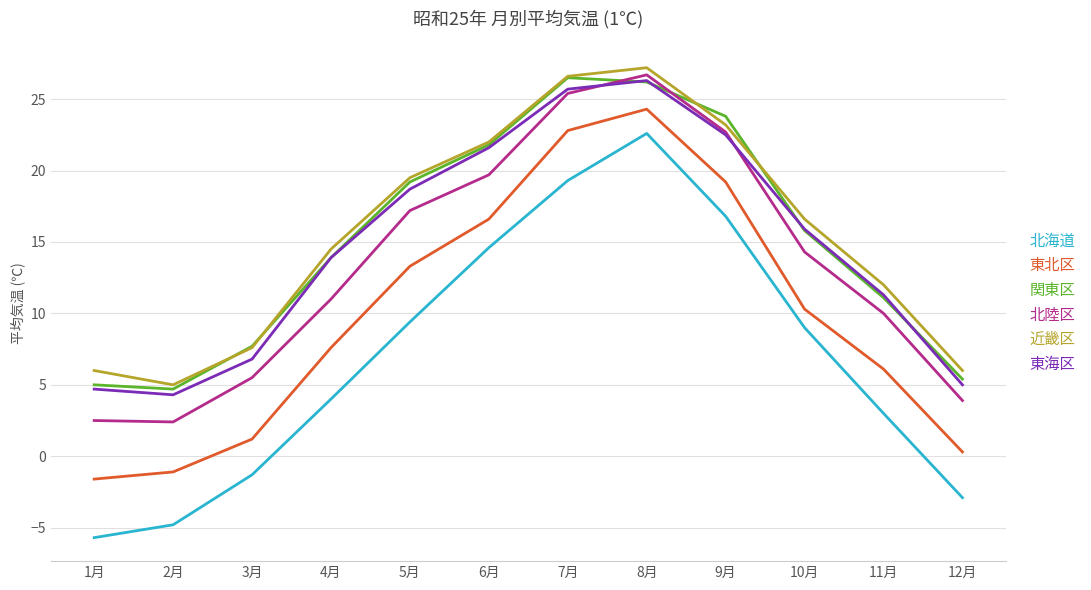

Does the chart display data point markers on the line(s)?

No